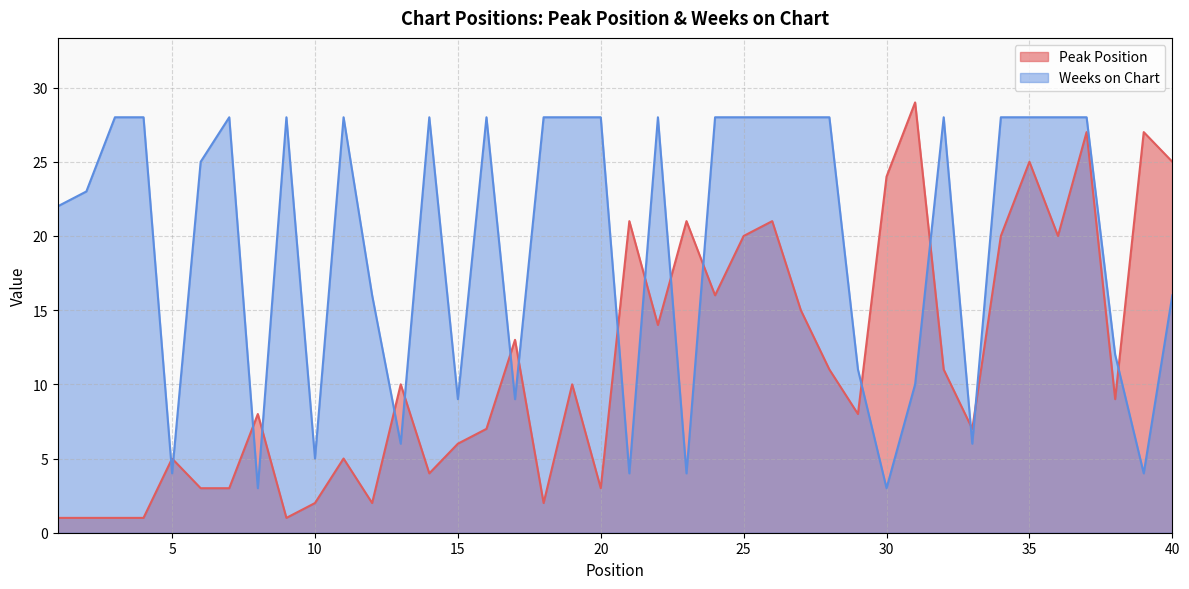

Where is Weeks on Chart nearest to the value 15?

12